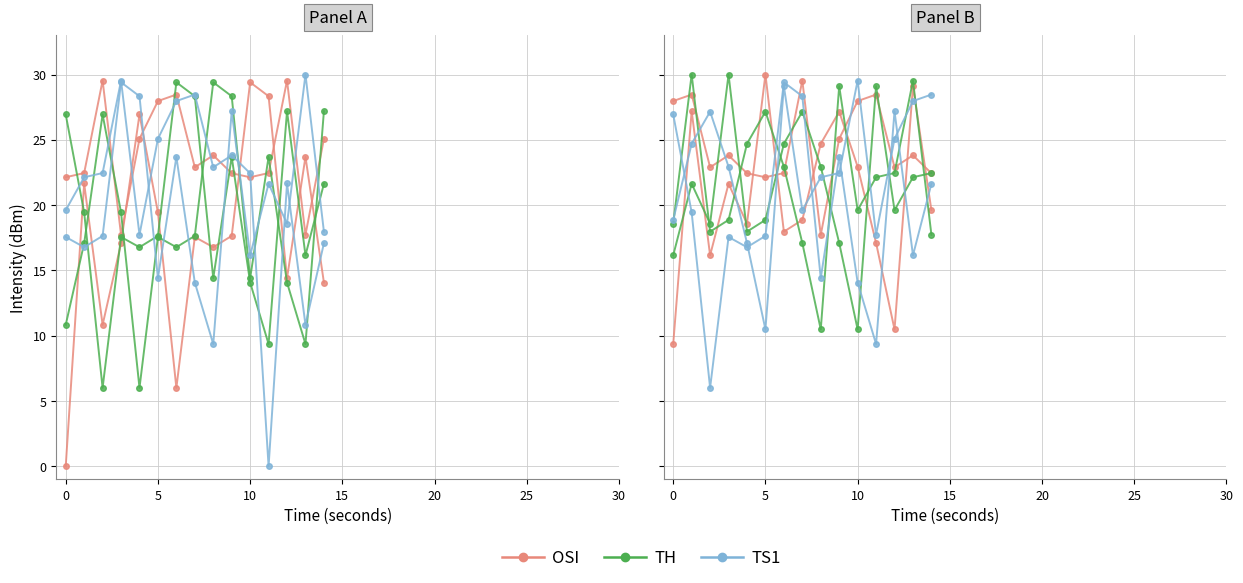

In OSI, how many points are higher than both neighbors (excluding endpoints)?

5